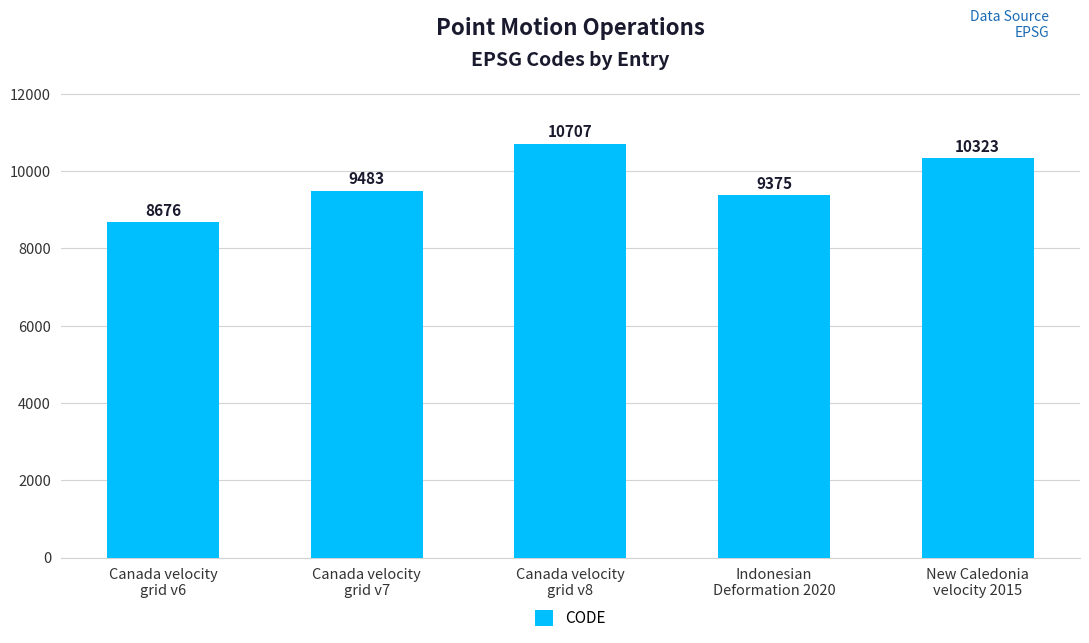

What is the minimum value shown in the chart?

8676